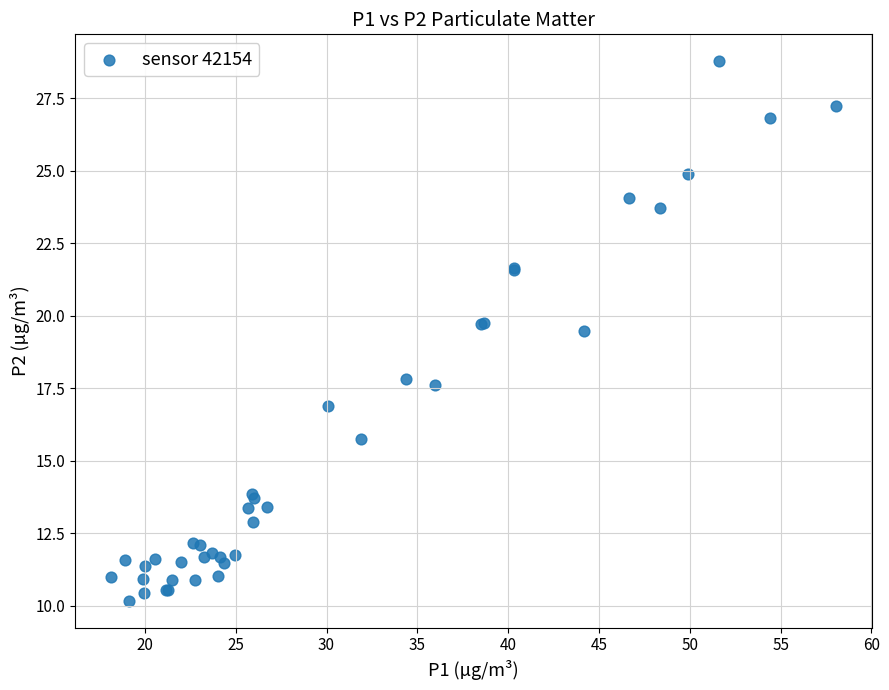

What Y value in the scatter plot is closest to 19?

19.5